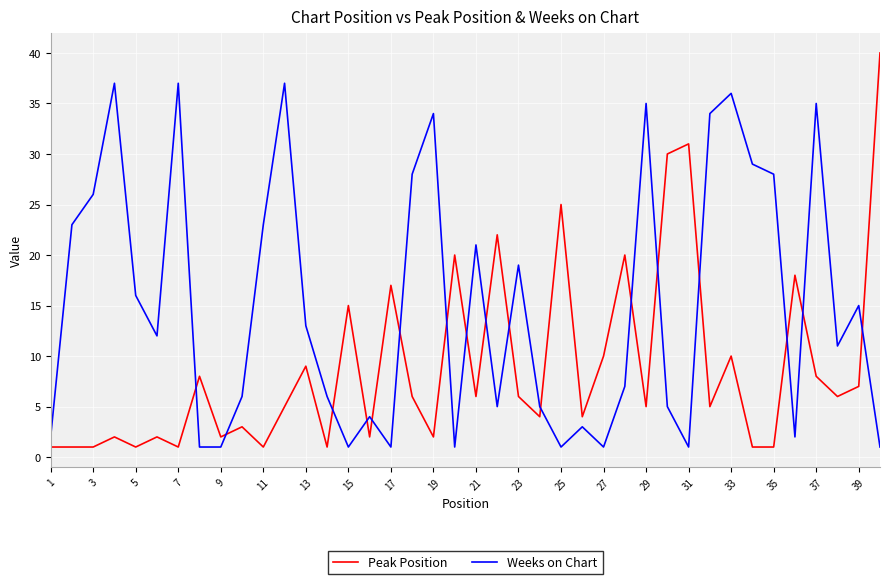

What is the average value of the Peak Position series?

9